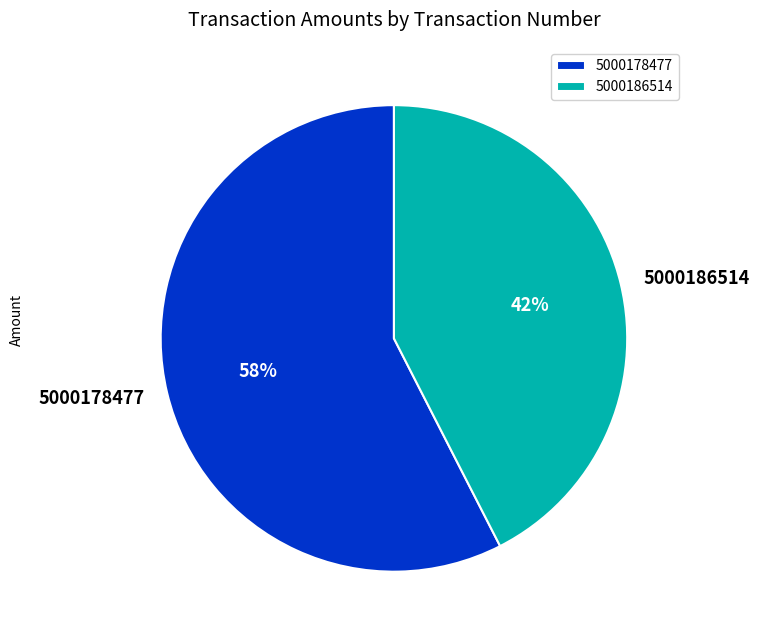

How many slices are in this pie chart?

2